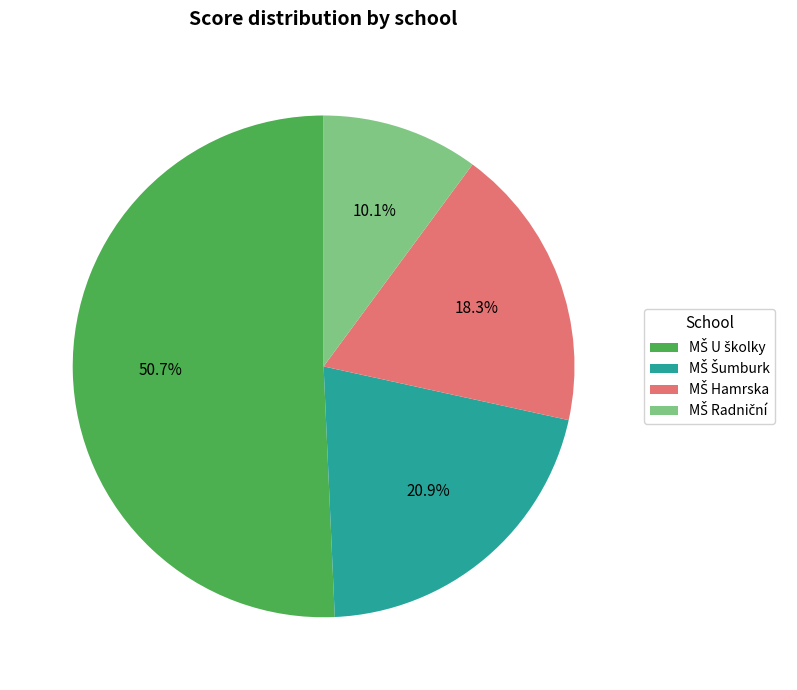

Is there any slice that represents more than half of the pie?

Yes